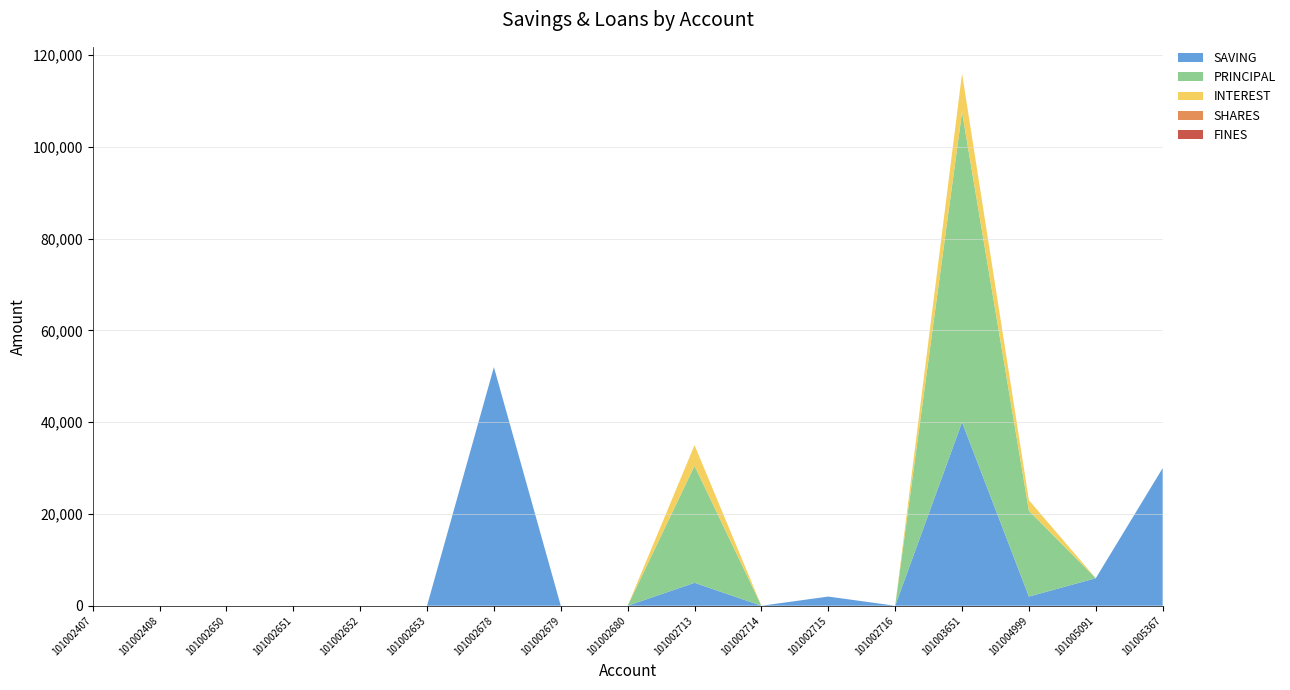

Reading left to right, extract all data points from this chart.

SAVING: 0	0	0	0	0	0	52000	0	0	5000	0	2000	0	40000	2000	6000	30000
PRINCIPAL: 0	0	0	0	0	0	0	0	0	25500	0	0	0	67600	18700	0	0
INTEREST: 0	0	0	0	0	0	0	0	0	4500	0	0	0	8400	2300	0	0
SHARES: 0	0	0	0	0	0	0	0	0	0	0	0	0	1	0	0	0
FINES: 0	0	0	0	0	0	0	0	0	0	0	0	0	0	0	0	0